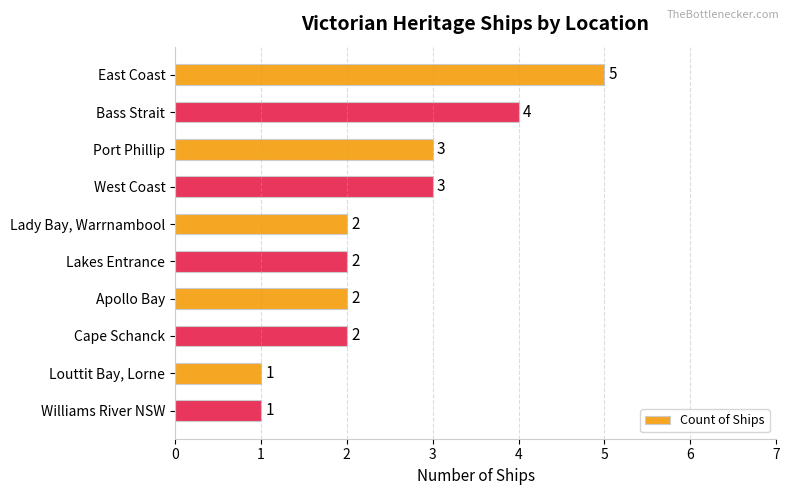

What position from the bottom is East Coast?

10